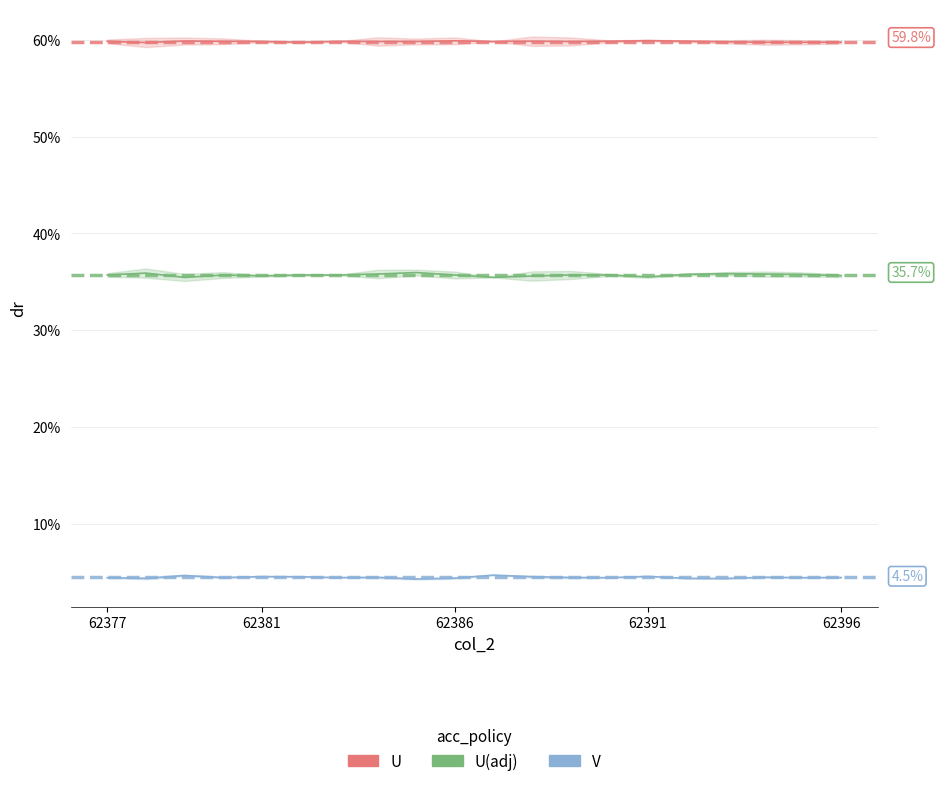

What is the lowest value of the U(adj) series?

35.5